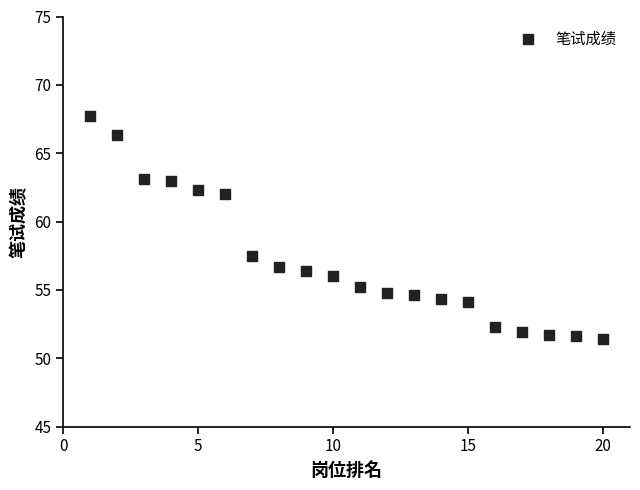

What is the range of Y values (max minus min)?

16.3